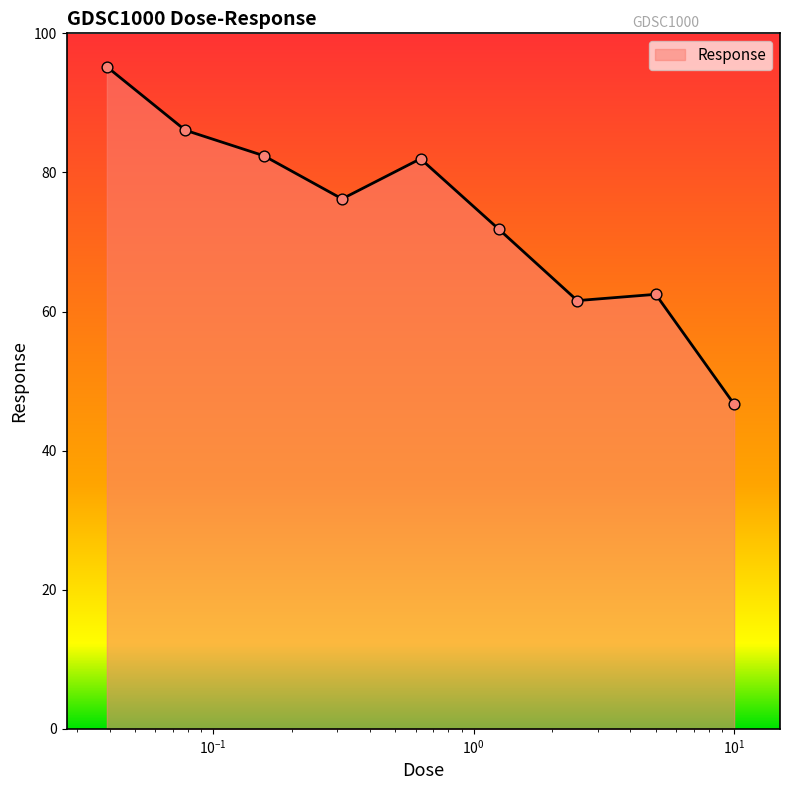

What is the maximum value shown in the chart?

95.2